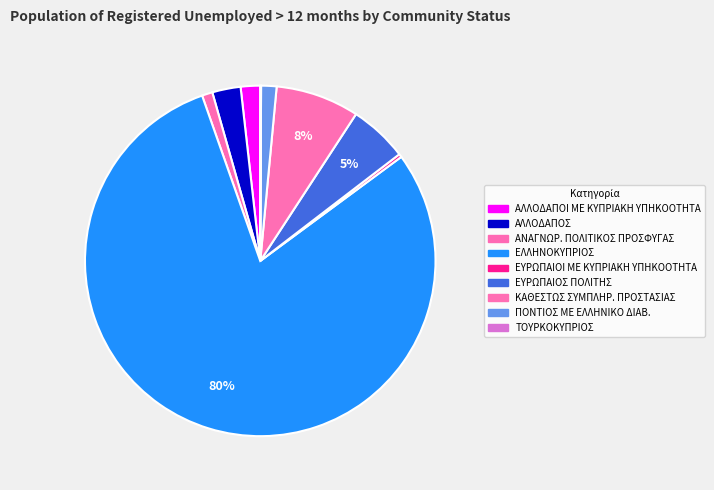

Is it true that ΑΛΛΟΔΑΠΟΣ is 10% of the pie?

False